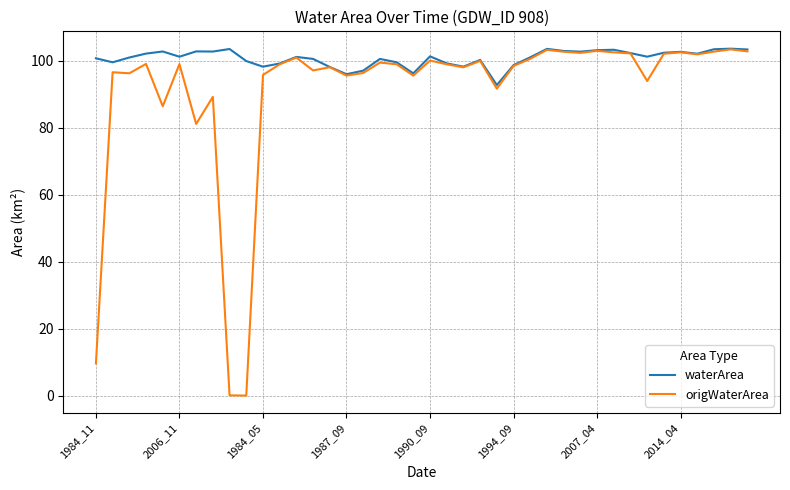

Which series has the largest range (max minus min)?

origWaterArea